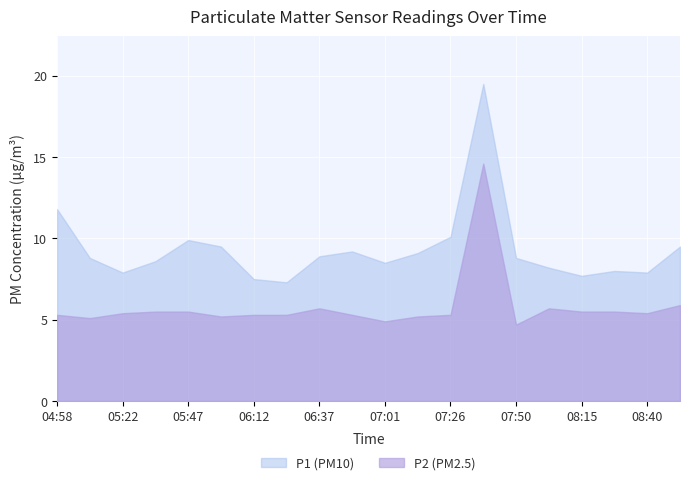

Reading left to right, transcribe all the data shown in this chart.

P1: 11.8	8.8	7.9	8.6	9.9	9.5	7.5	7.3	8.9	9.2	8.5	9.1	10.1	19.5	8.8	8.2	7.7	8.0	7.9	9.5
P2: 5.3	5.1	5.4	5.5	5.5	5.2	5.3	5.3	5.7	5.3	4.9	5.2	5.3	14.6	4.7	5.7	5.5	5.5	5.4	5.9